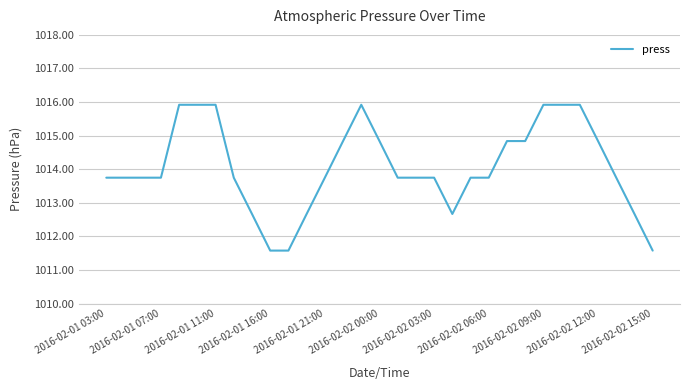

Count the number of categories in the chart.

31